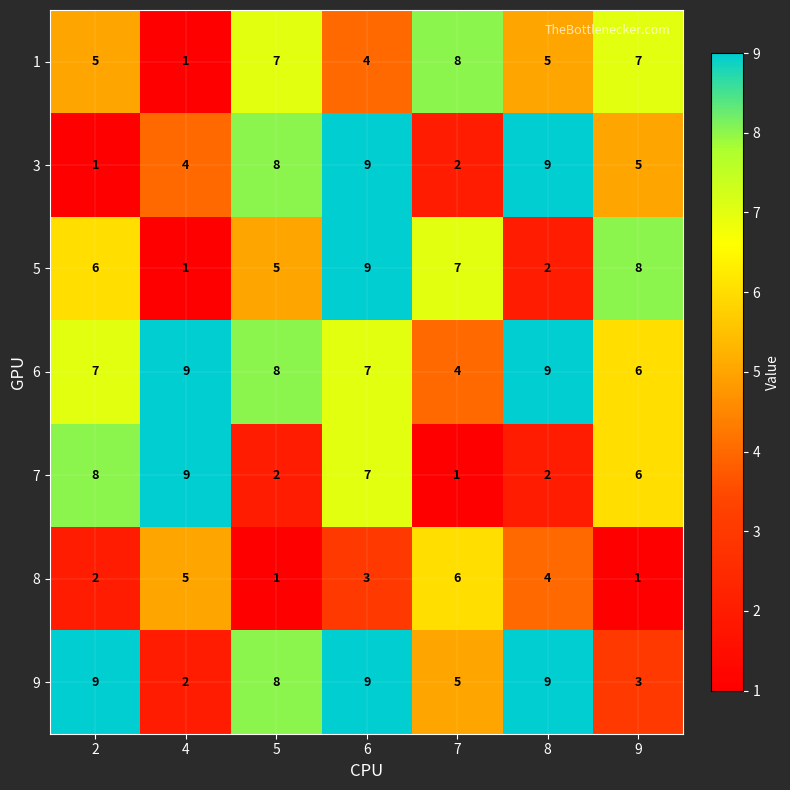

Read the 6 value at 5.

8